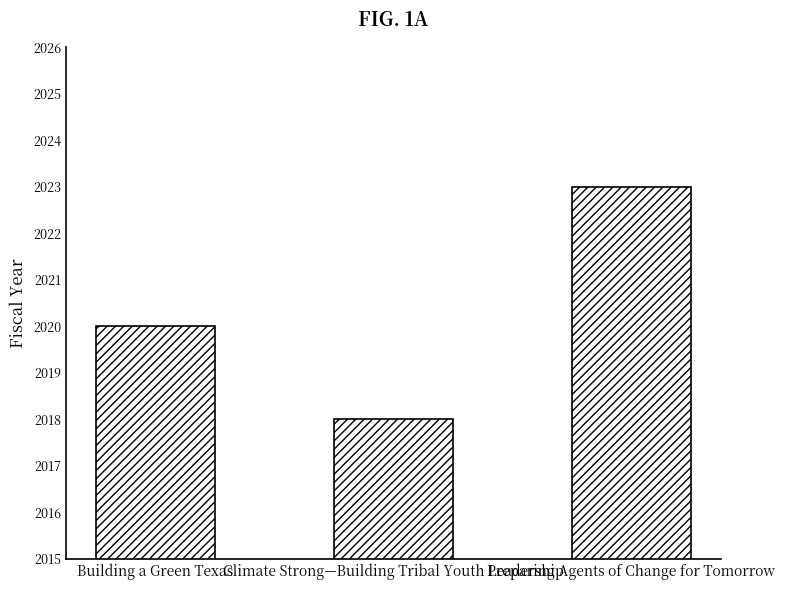

What is the smallest value displayed?

2018